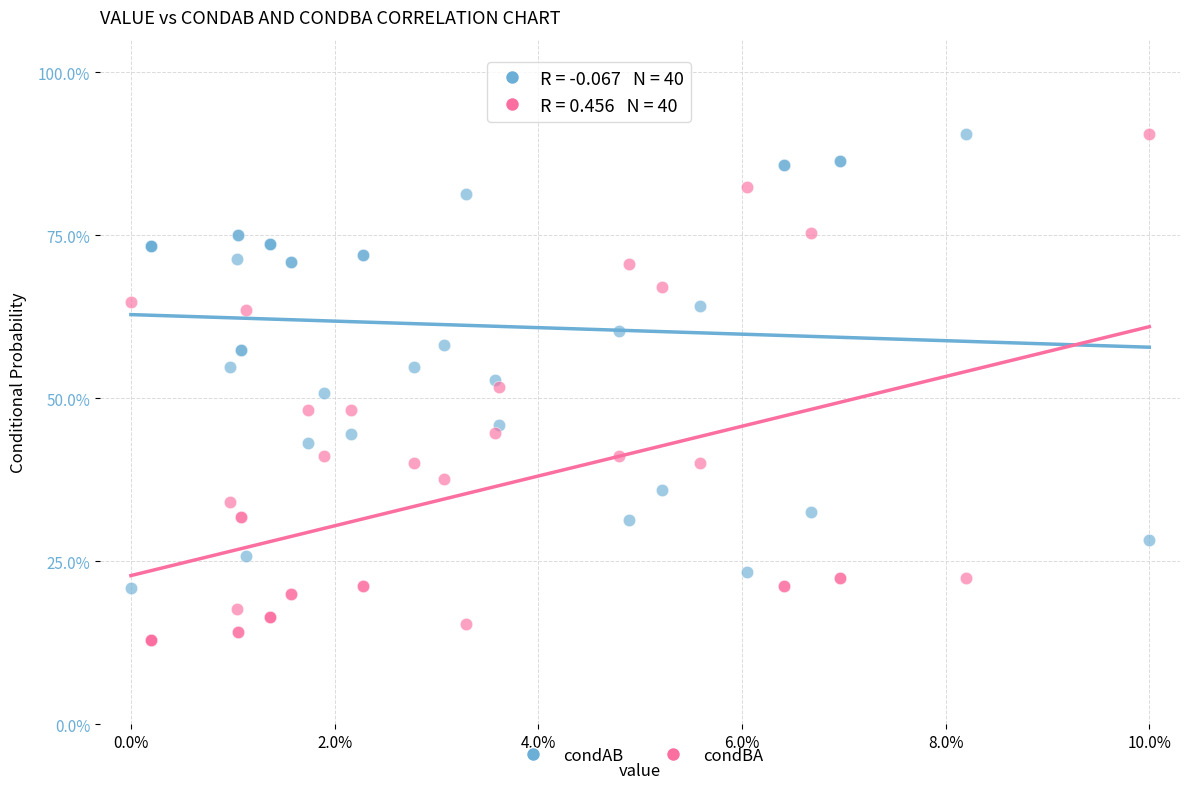

Which series has the largest Y range (max minus min)?

condBA